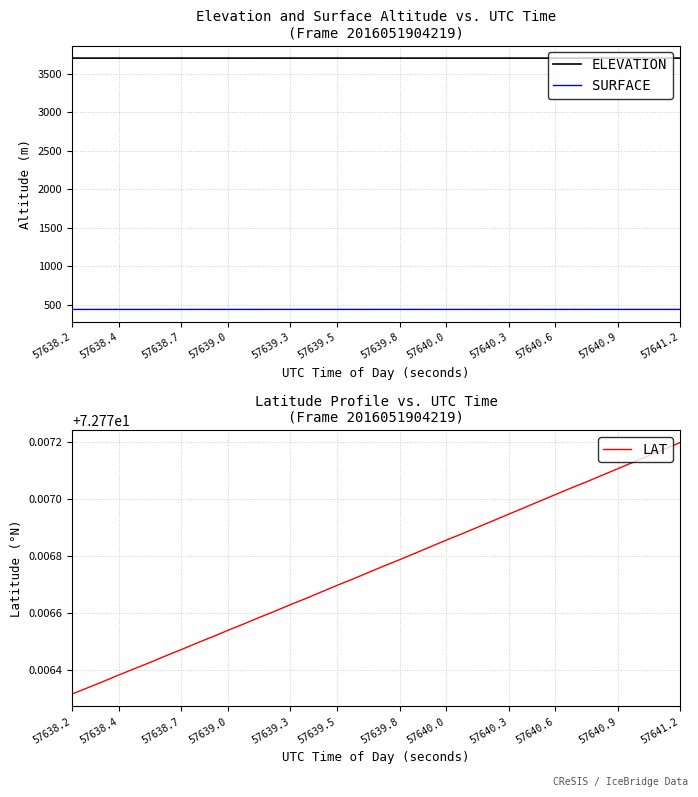

True or false: SURFACE has a value of 292.4 at 57640.0.

False